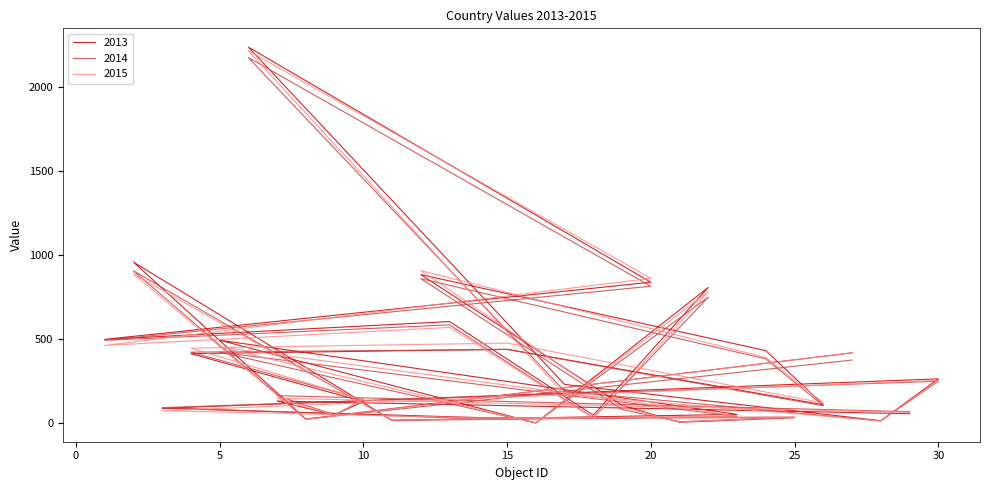

What is the difference between the maximum and minimum values in the 2013 series?

2235